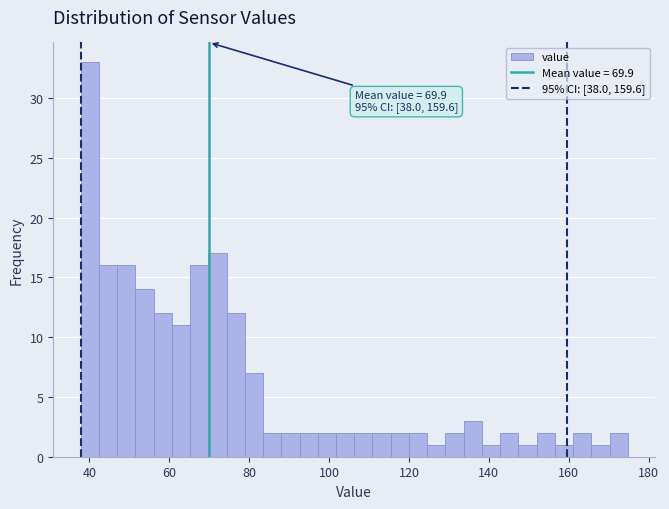

Read against the x-axis, roughly where is the centre of the tallest bar?

40